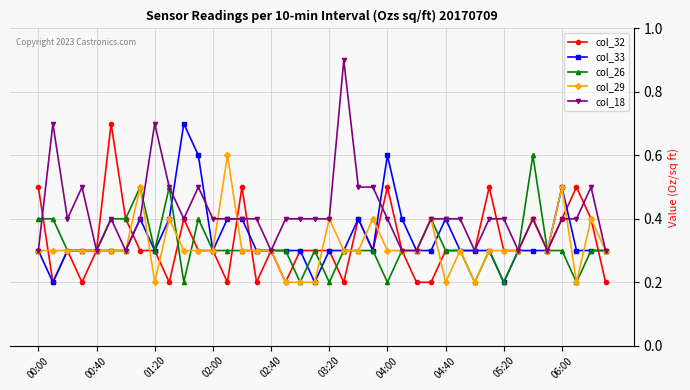

At how many categories does at least one series exceed 0?

40